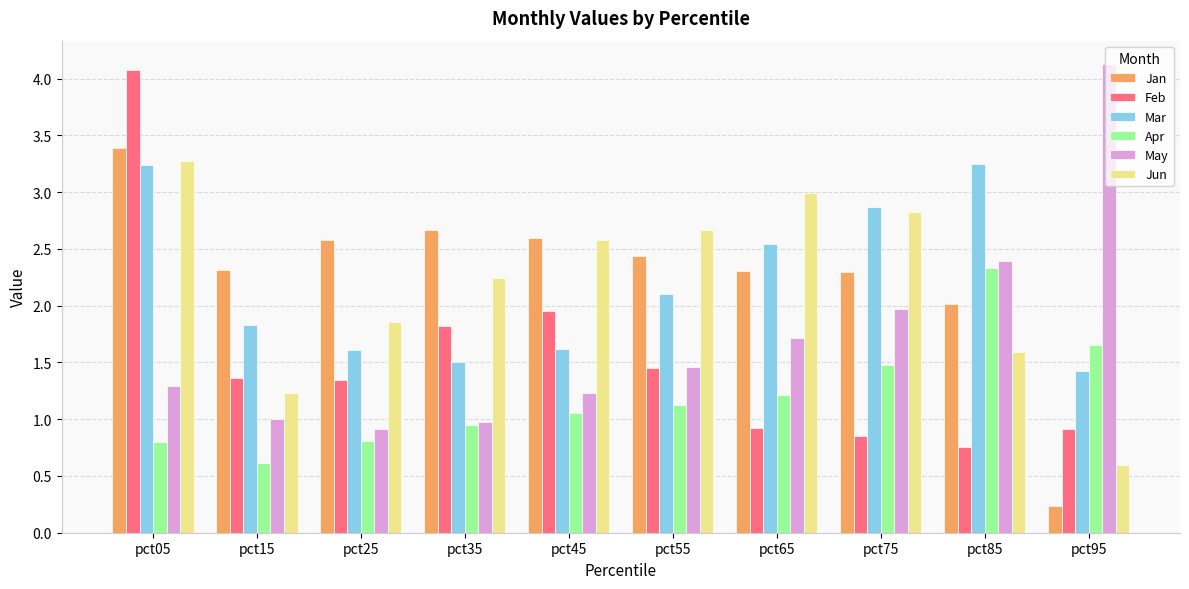

How many values in the Jun series are below 2?

4